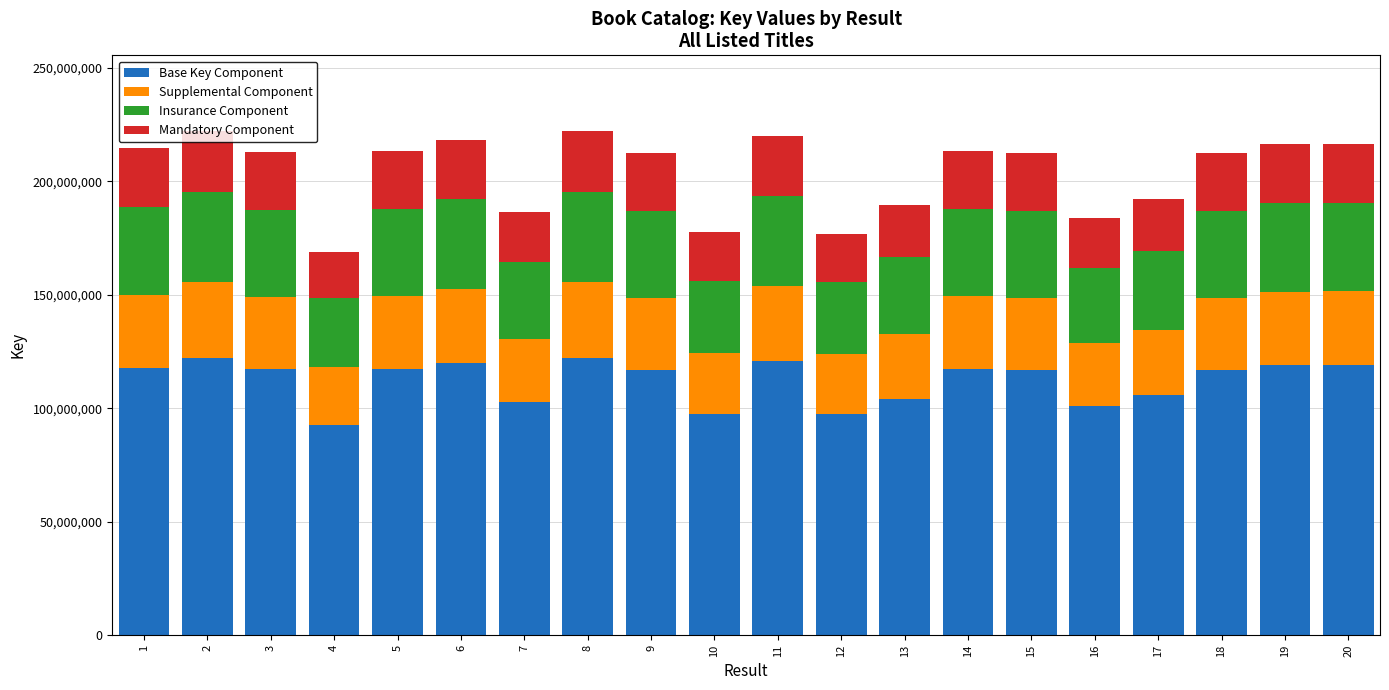

What is the total value across all series at 5?

213330331